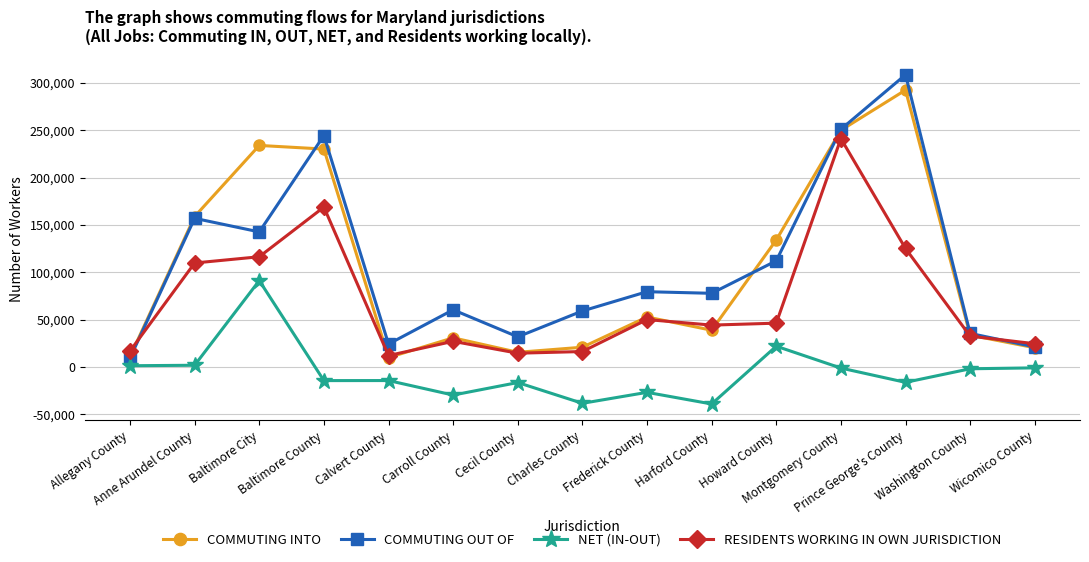

Which series changed the most between Allegany County and Harford County?

COMMUTING OUT OF